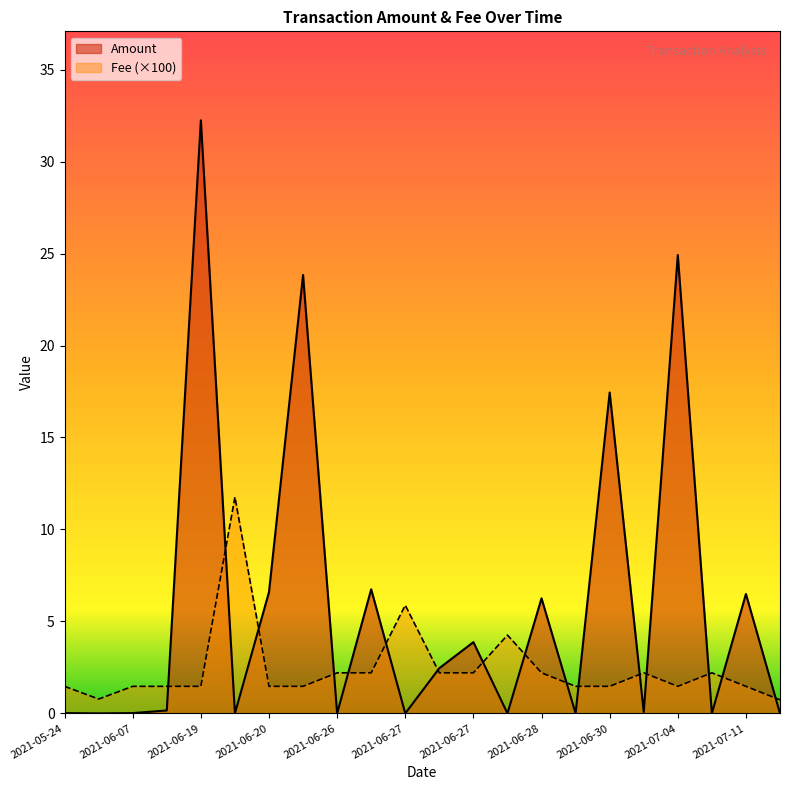

Which category has the lowest value across all series?

2021-06-07